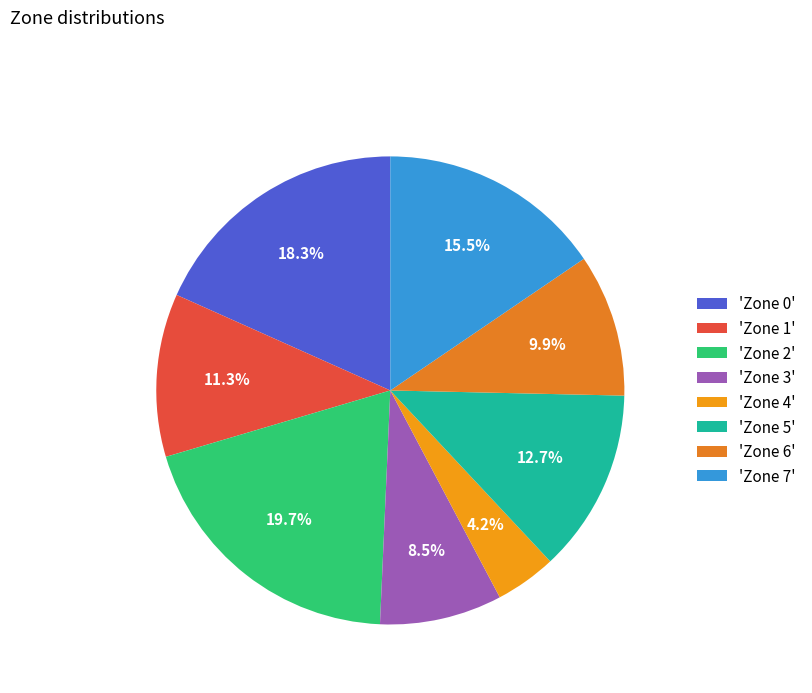

Count the number of slices in the pie.

8